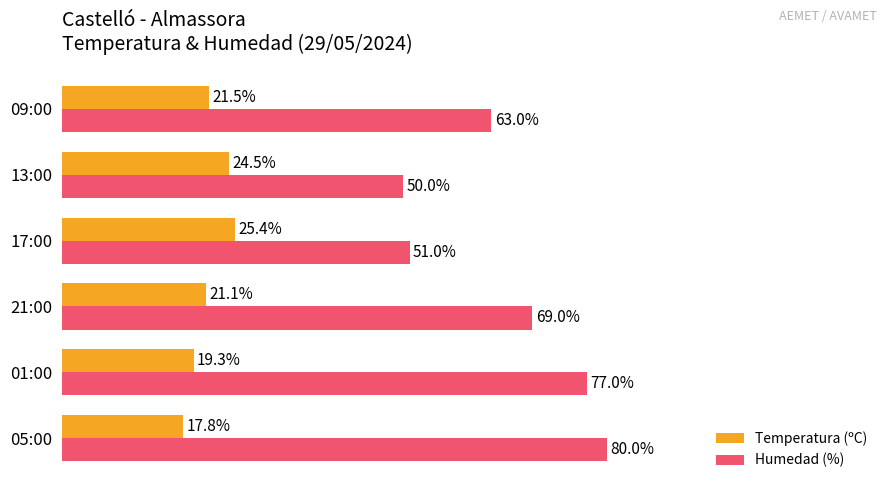

List the series in order of their peak value, highest first.

Humedad (%), Temperatura (ºC)